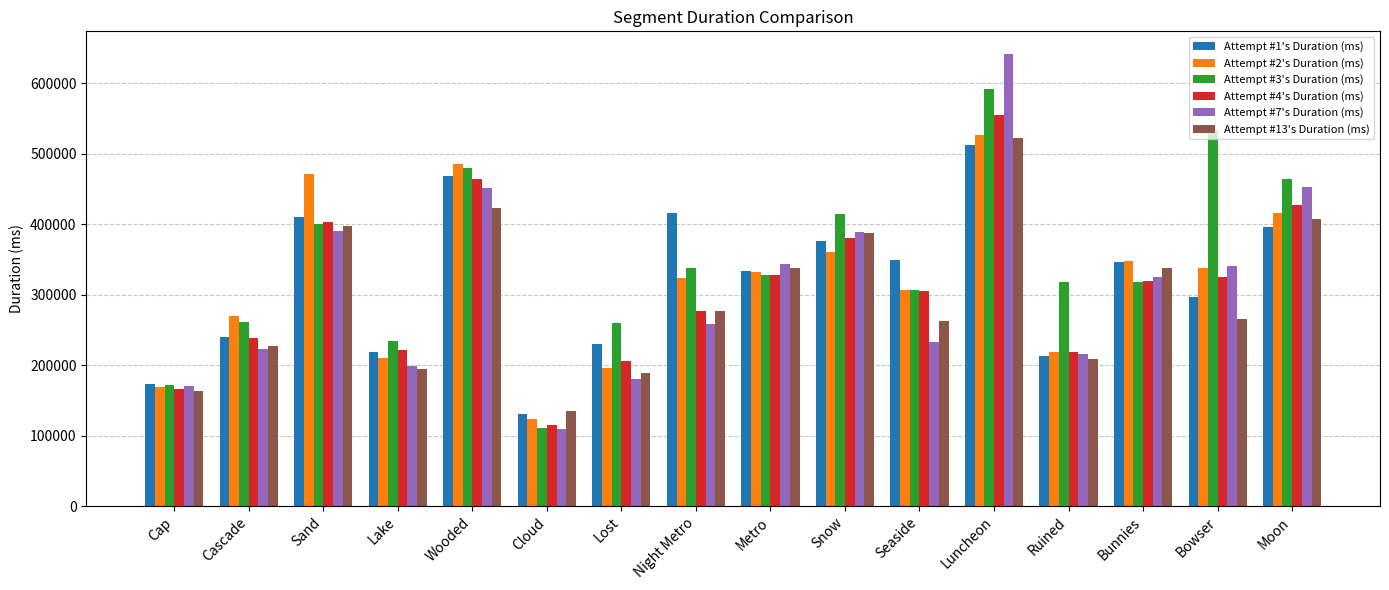

How many data points in Attempt #7's Duration (ms) are less than 325074?

8